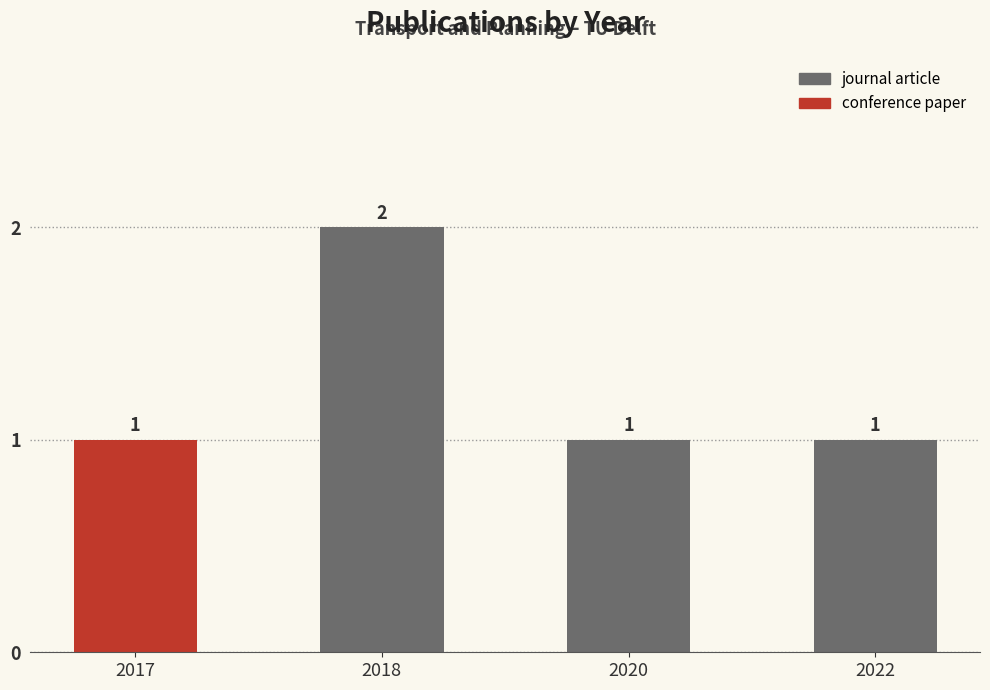

What is the smallest value displayed?

1